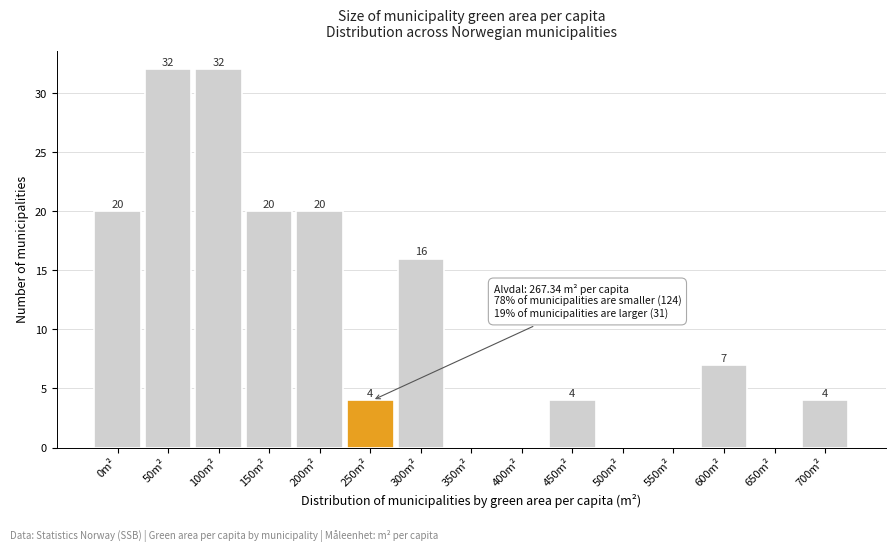

Reading left to right, transcribe all the data shown in this chart.

0m²=20	50m²=32	100m²=32	150m²=20	200m²=20	250m²=4	300m²=16	350m²=0	400m²=0	450m²=4	500m²=0	550m²=0	600m²=7	650m²=0	700m²=4